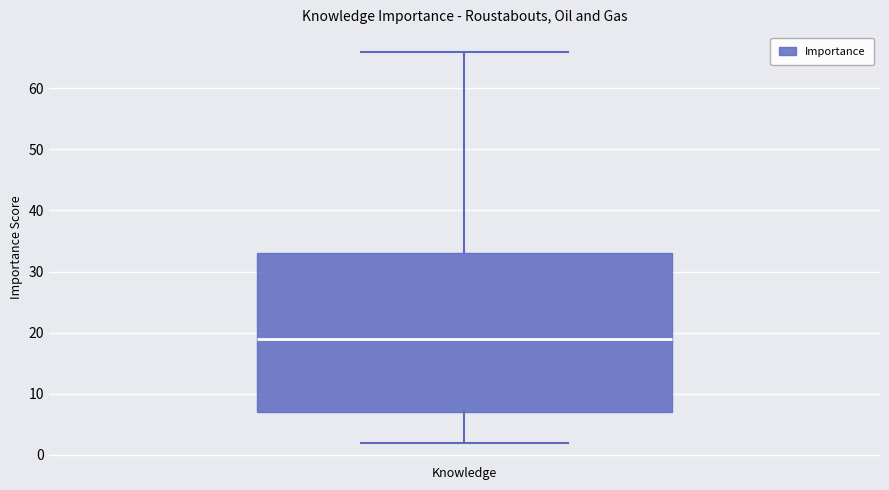

Read this box plot against the y-axis: the position of the median line, the range covered by the box, and the ends of both whiskers. The values are not printed on the chart, so give them approximately, as read against the axis.

median 19, box 7 to 33, whiskers 2 to 66